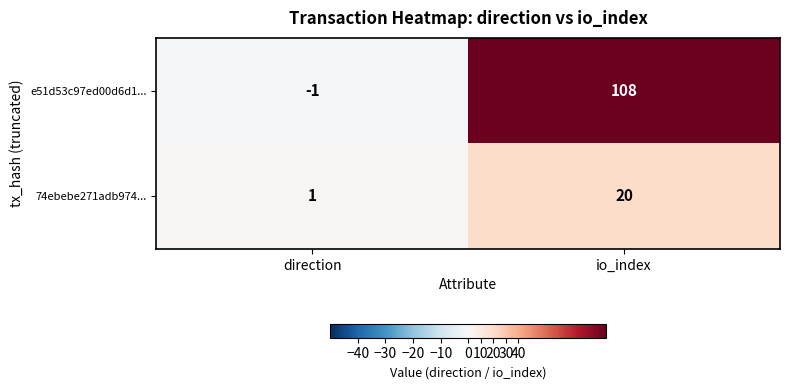

Reading left to right, what are all the values shown in this chart?

e51d53c97ed00d6d1...: direction=-1	io_index=108
74ebebe271adb974...: direction=1	io_index=20